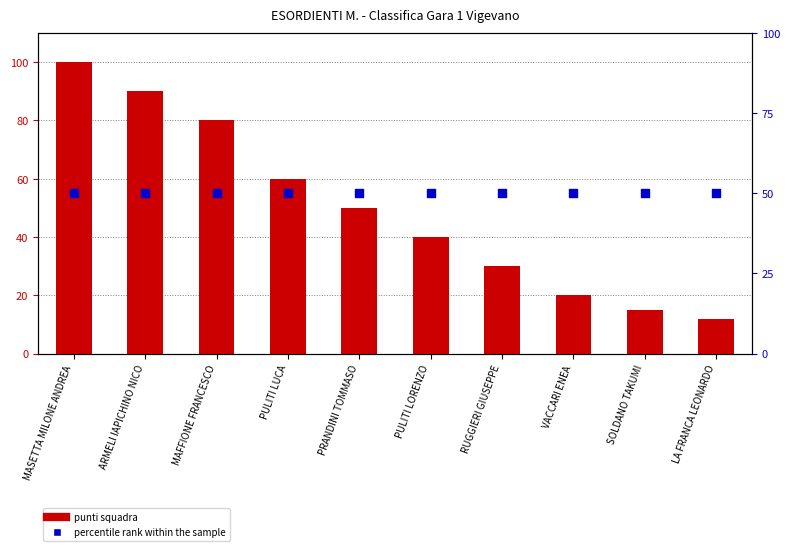

Is the value of percentile rank within the sample at MAFFIONE FRANCESCO greater than the value of punti squadra at MASETTA MILONE ANDREA?

No